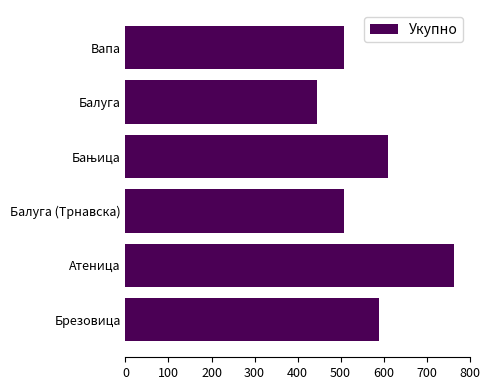

What is the difference between the maximum and second lowest values?

255.3